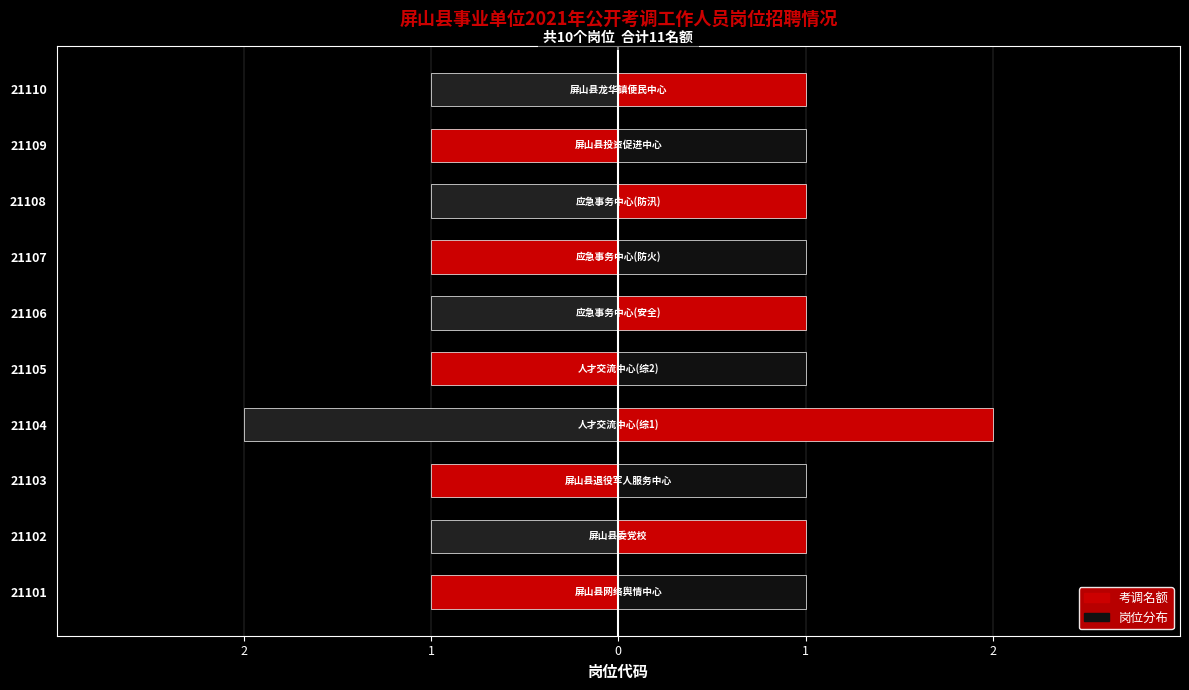

Which has a higher value, 21106 or 21104?

21104